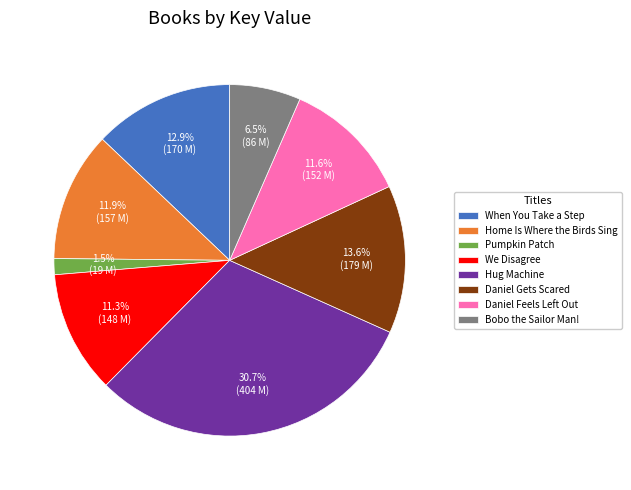

True or false: Daniel Gets Scared accounts for 21% of the total.

False